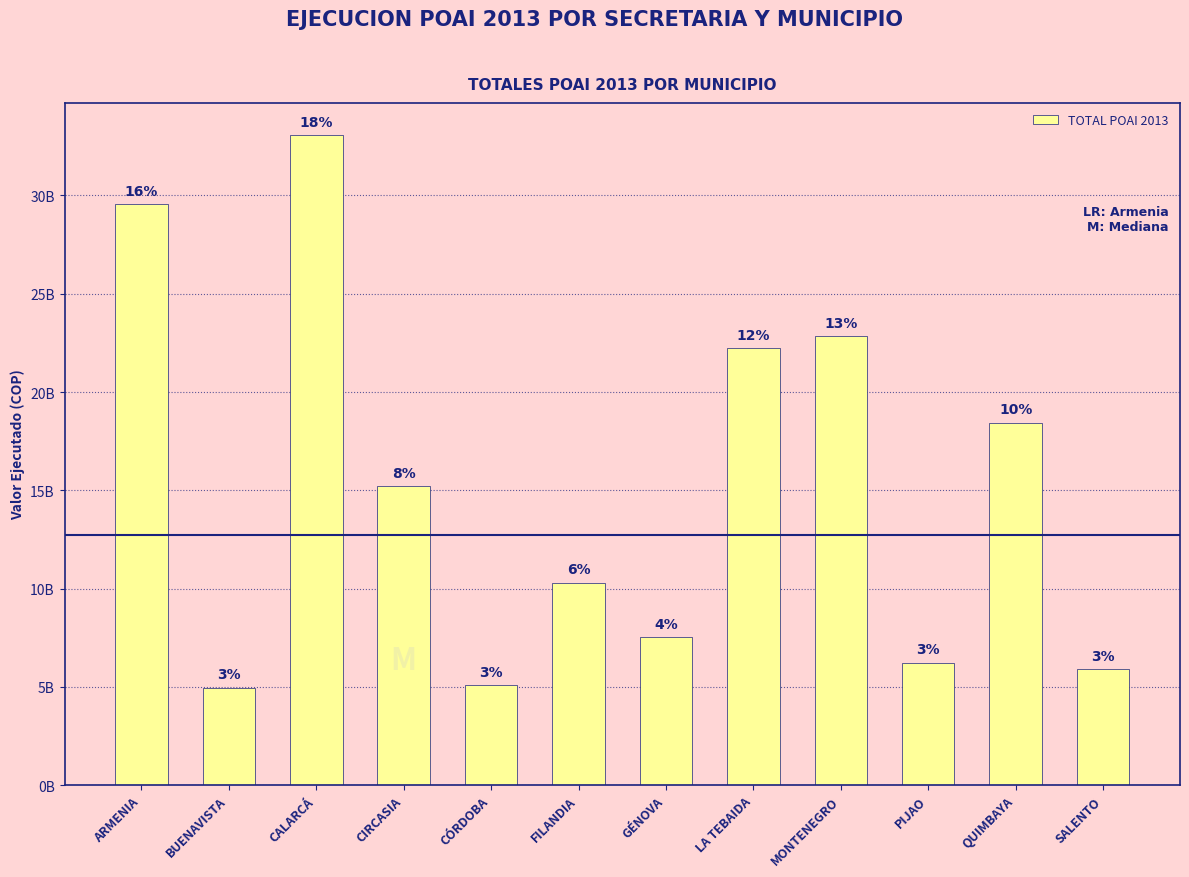

What is the sum of all values?

181259190156.8